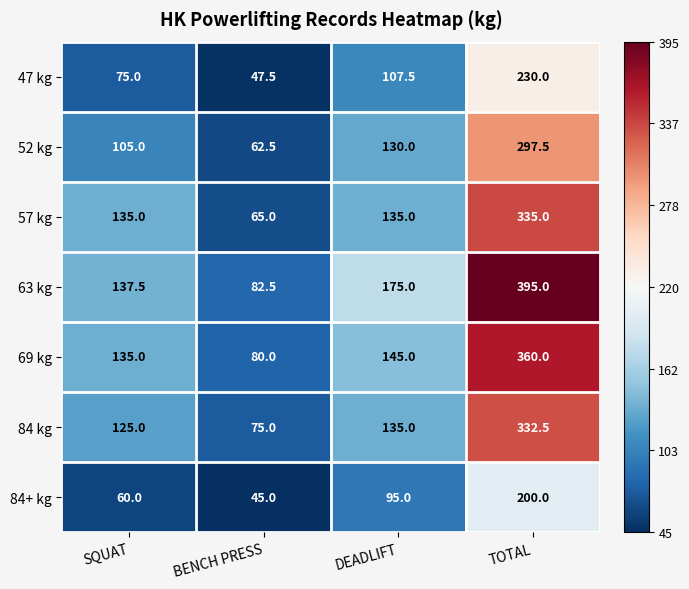

What is the maximum value shown in the chart?

395.0